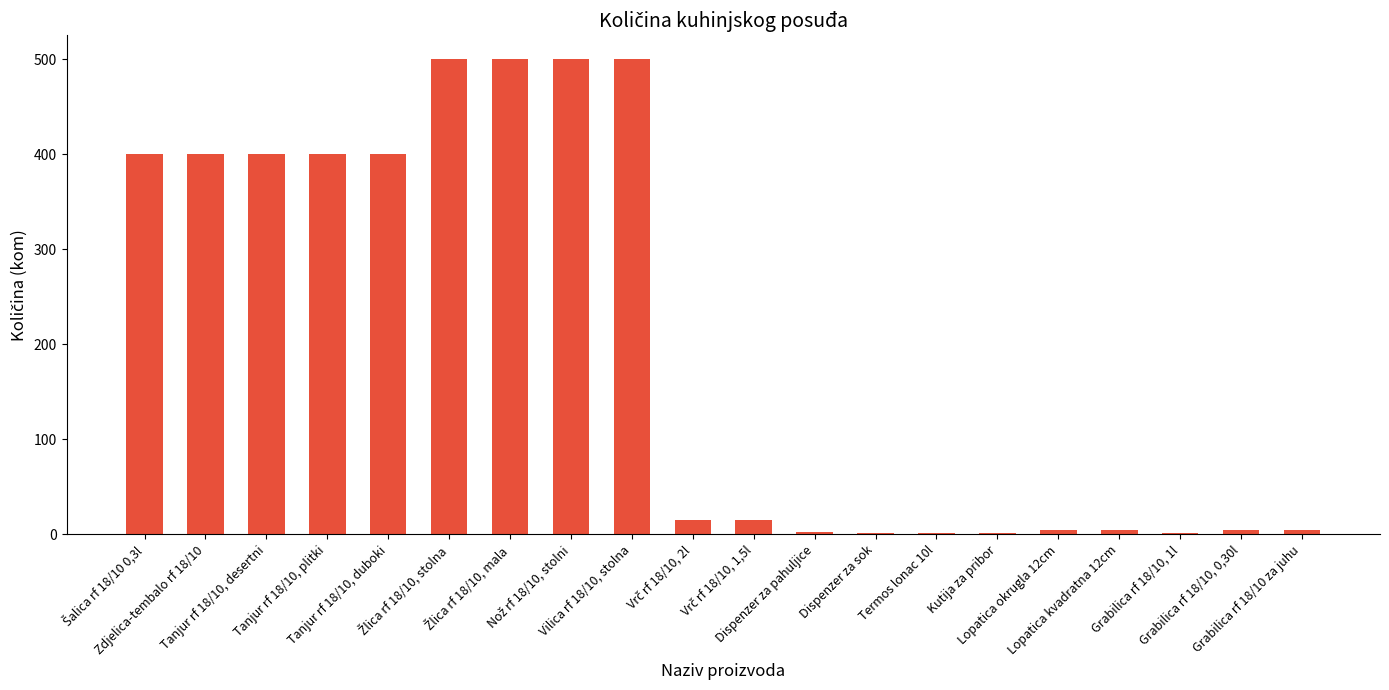

What is the sum of all values?

4056